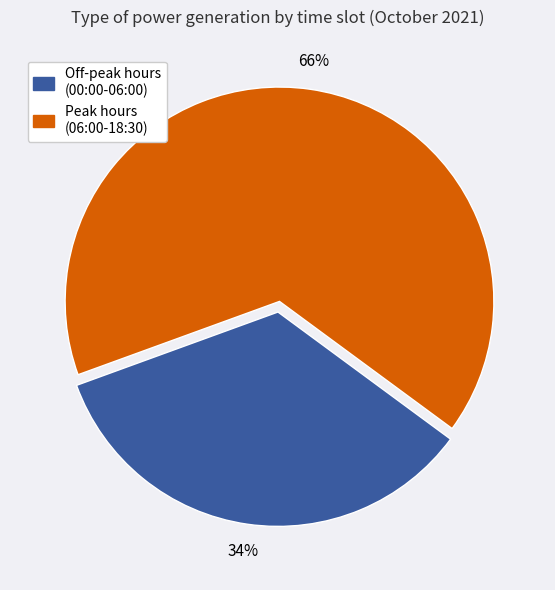

To the nearest percent, what is the average slice percentage?

50%